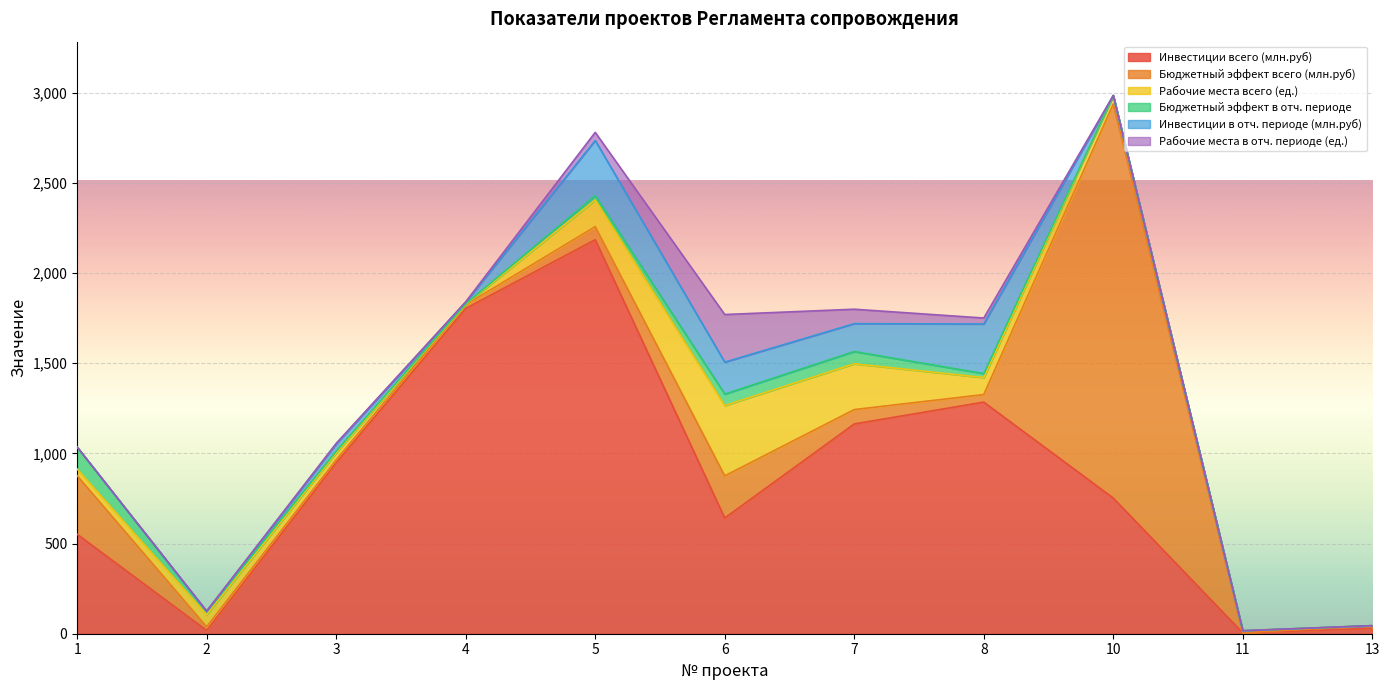

At which label is Рабочие места всего (ед.) closest to 195?

5